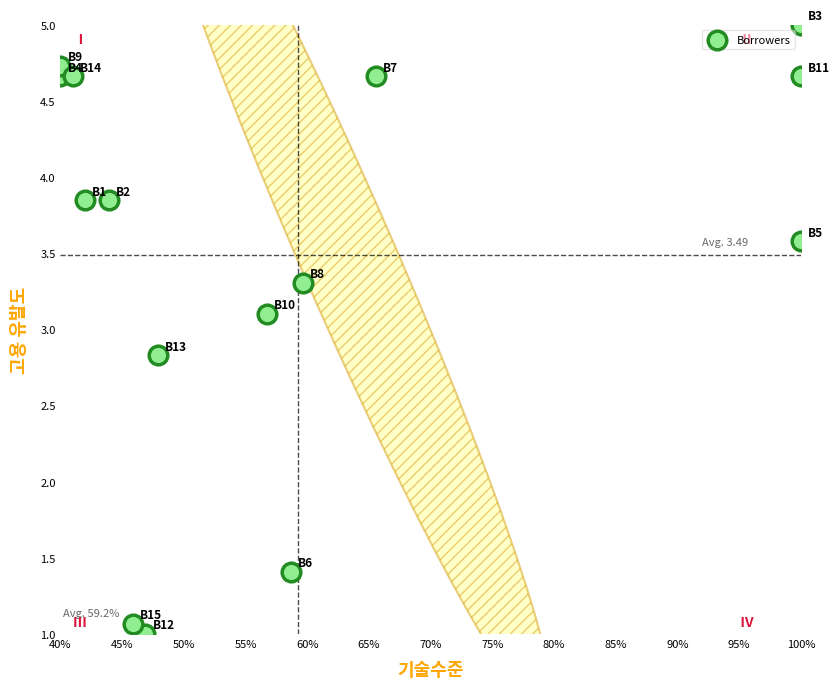

What Y value in the scatter plot is closest to 3?

3.1